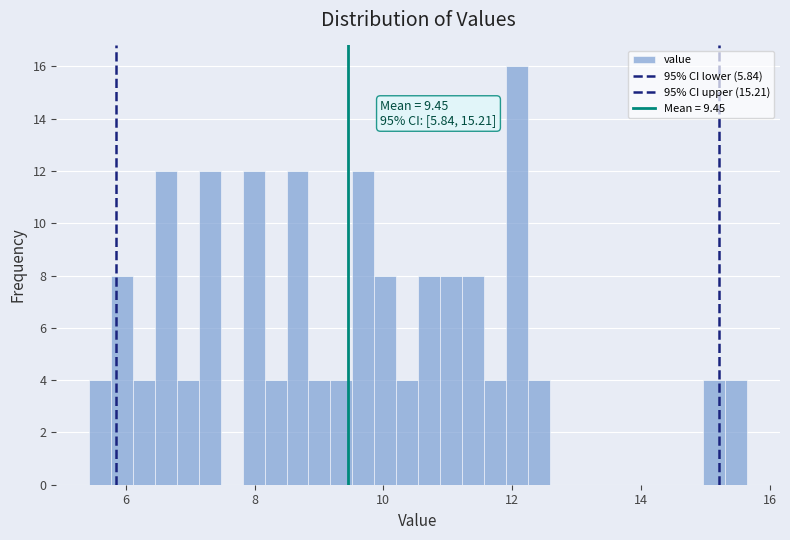

Around what value on the x-axis is the tallest bar? Give the approximate position of its centre, as read against the axis.

12.0